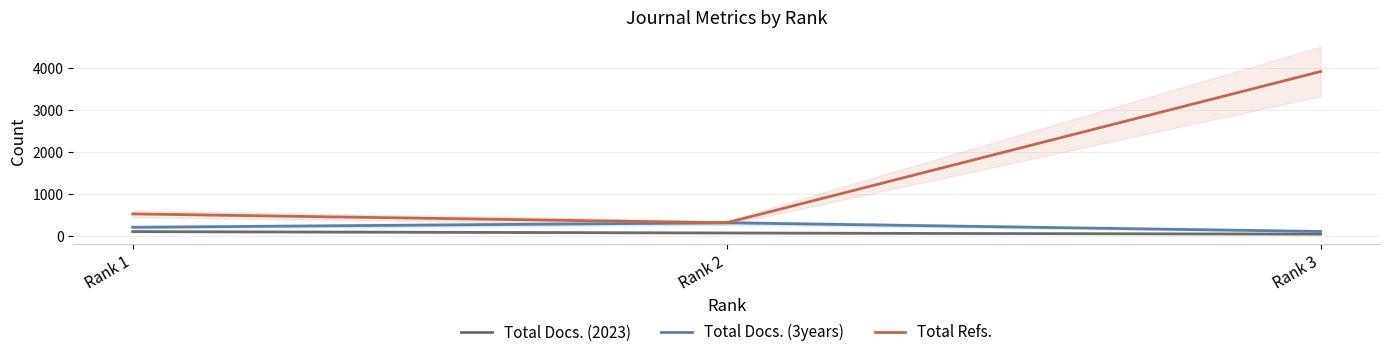

What is the difference between the maximum and second lowest values in the Total Docs. (3years) series?

204.3